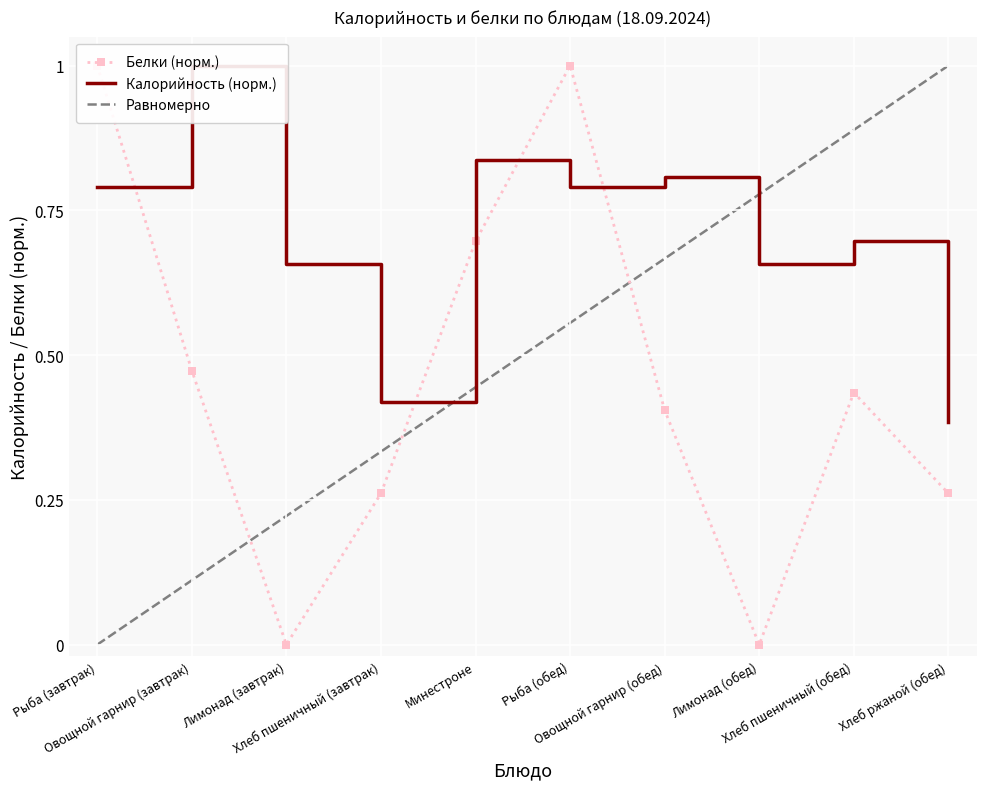

The Белки series shows -0.6 at Лимонад (завтрак). True or false?

False